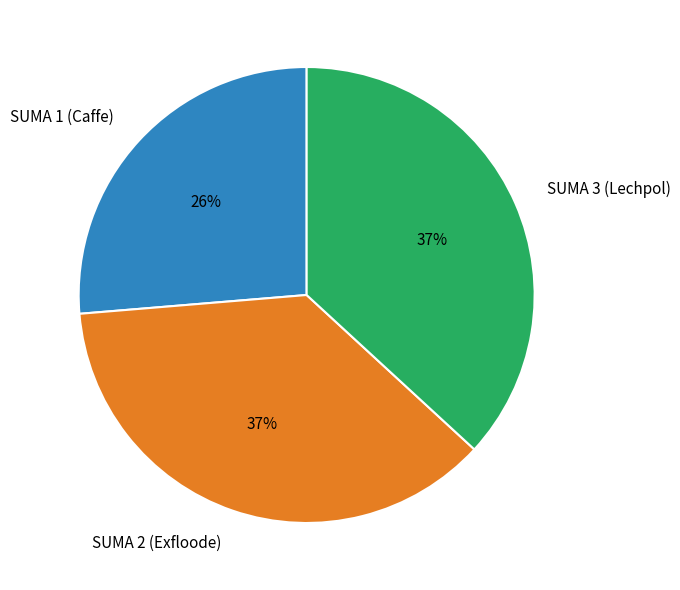

The SUMA 2 (Exfloode) slice represents 26% of the pie. True or false?

False